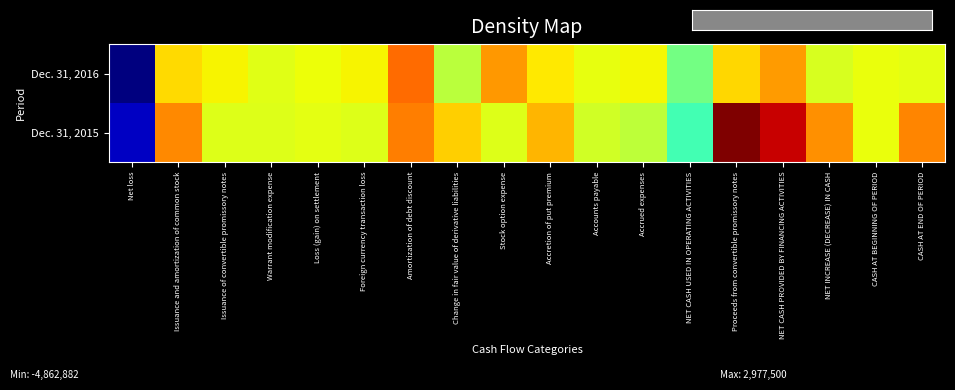

Rank the series by their maximum value, from lowest to highest.

Dec. 31, 2016, Dec. 31, 2015